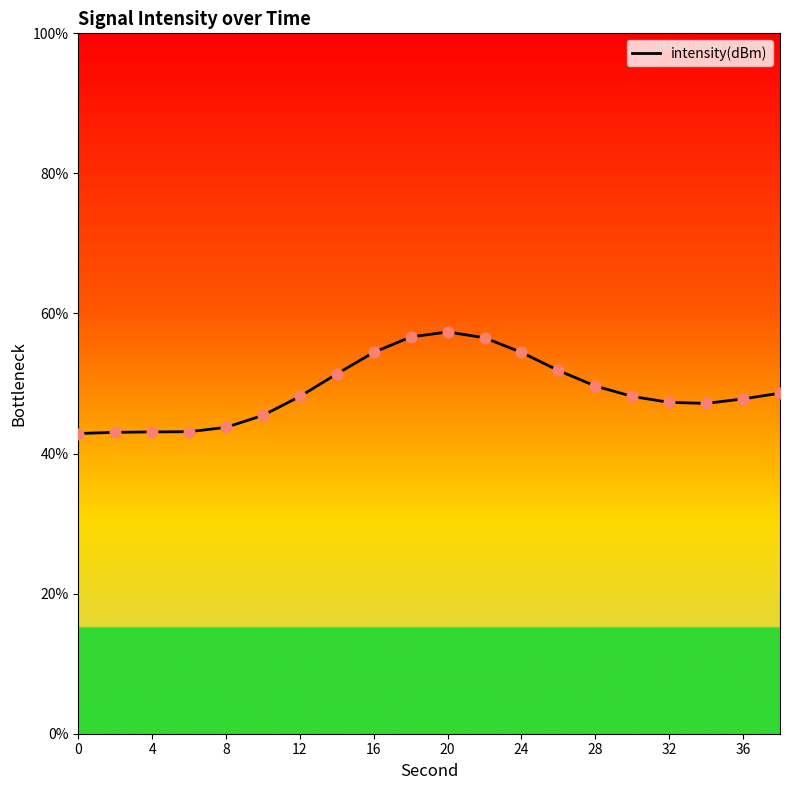

What is the maximum value shown in the chart?

57.4